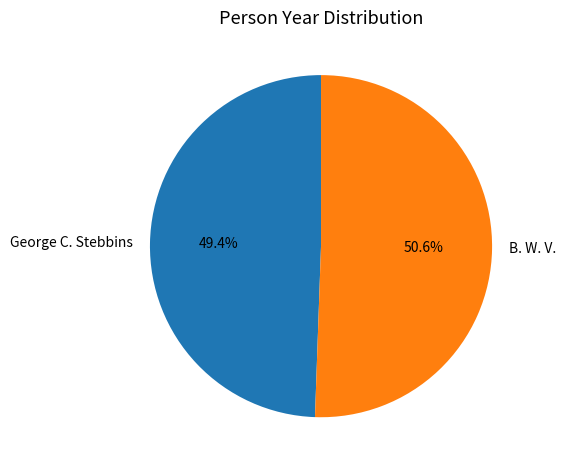

The George C. Stebbins slice represents 49% of the pie. True or false?

True